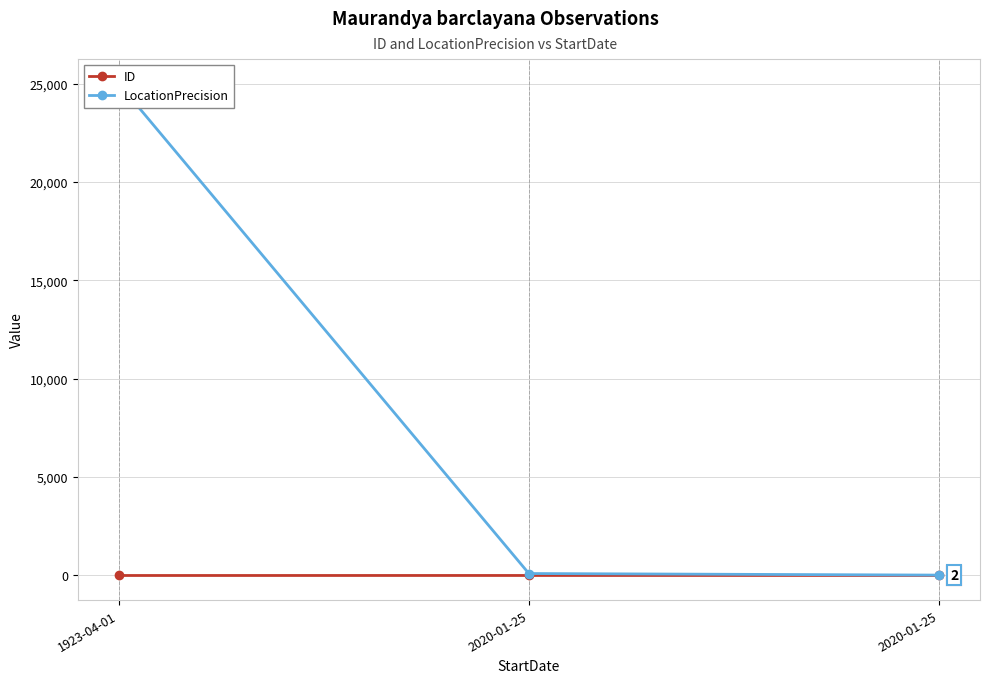

At which category is the sum across all series the highest?

1923-04-01